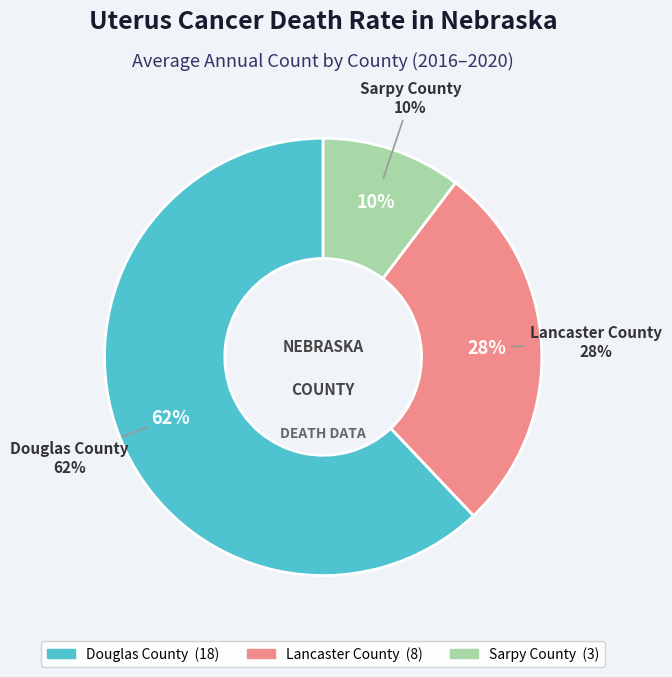

Count the number of slices in the pie.

3